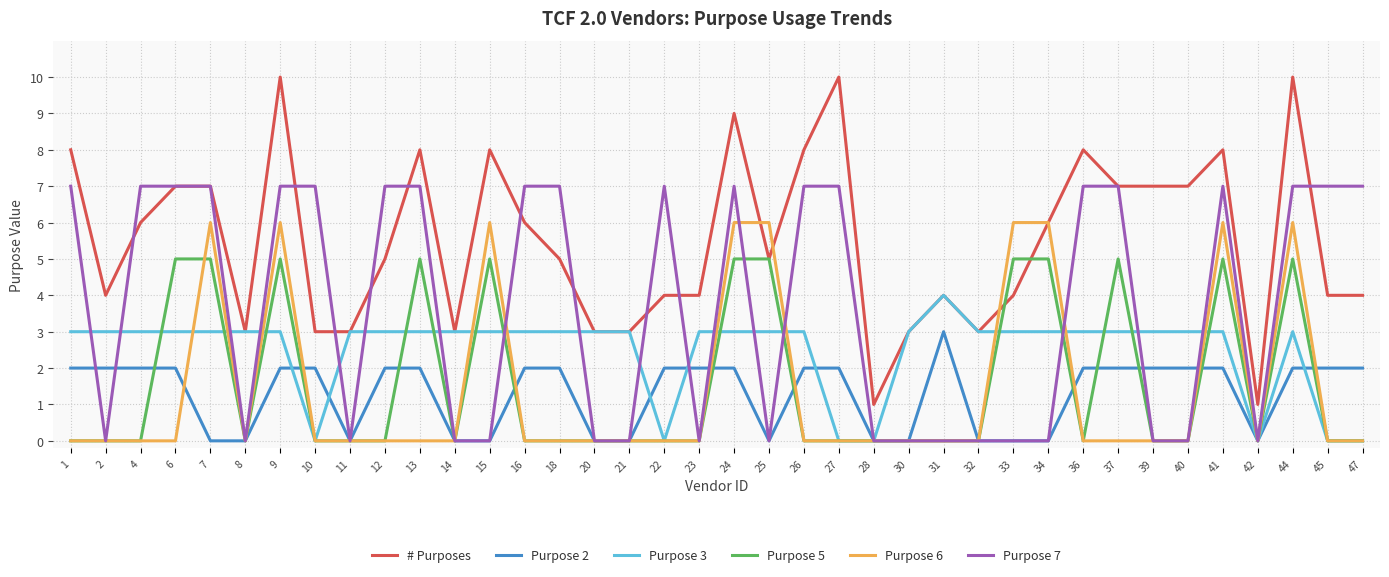

What is the difference between the maximum and minimum values in the Purpose 7 series?

7